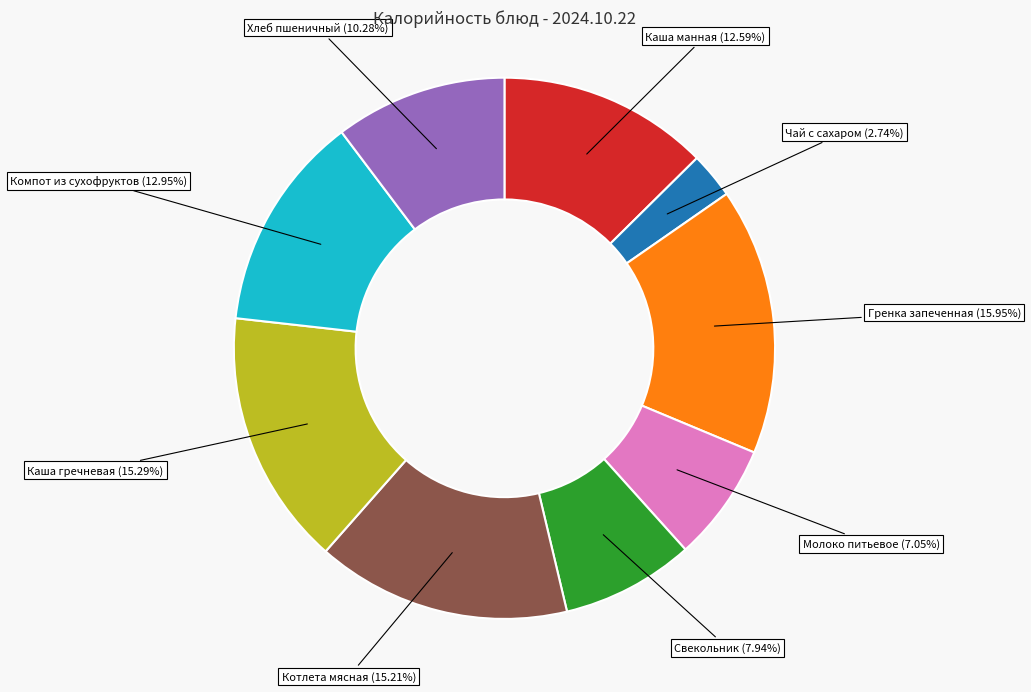

Which category has the biggest portion of the pie?

Гренка запеченная